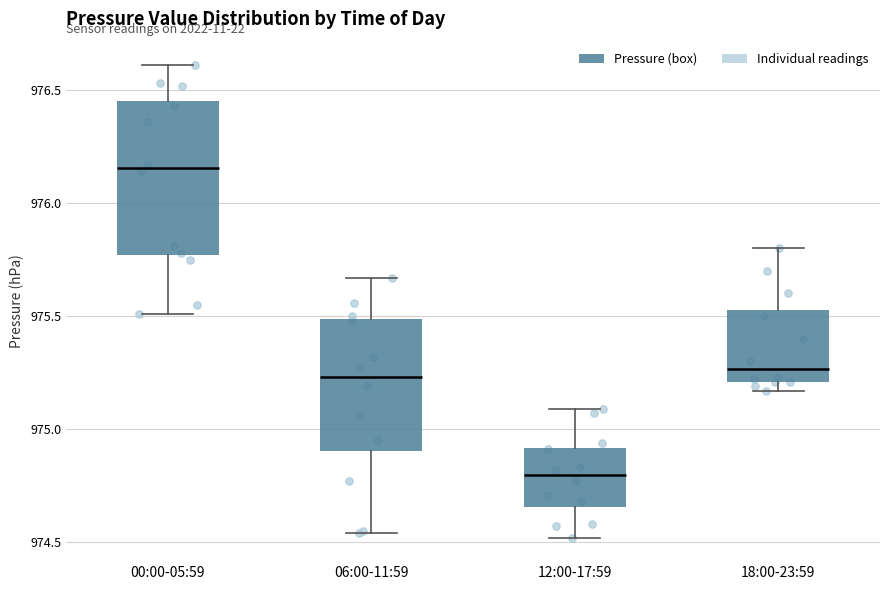

Where does the median line of the box for 12:00-17:59 sit on the y-axis? The values are not printed on the chart, so give them approximately, as read against the axis.

974.80